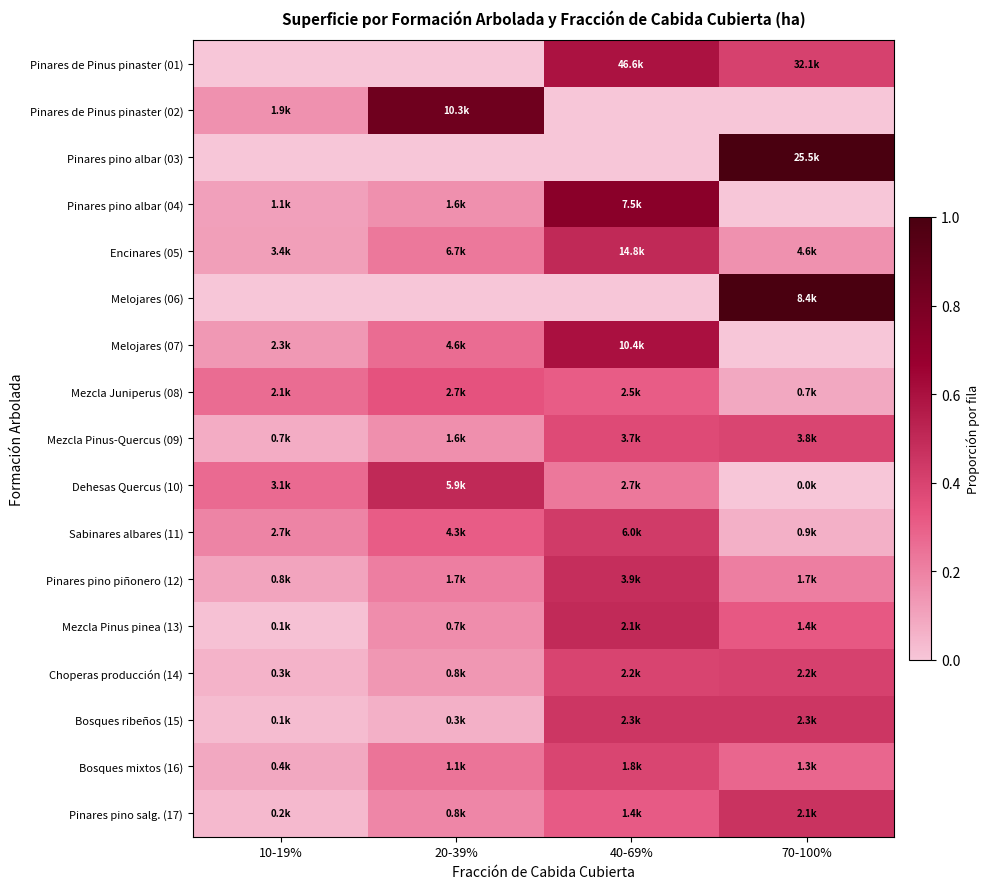

At which category is the sum across all series the highest?

40-69%